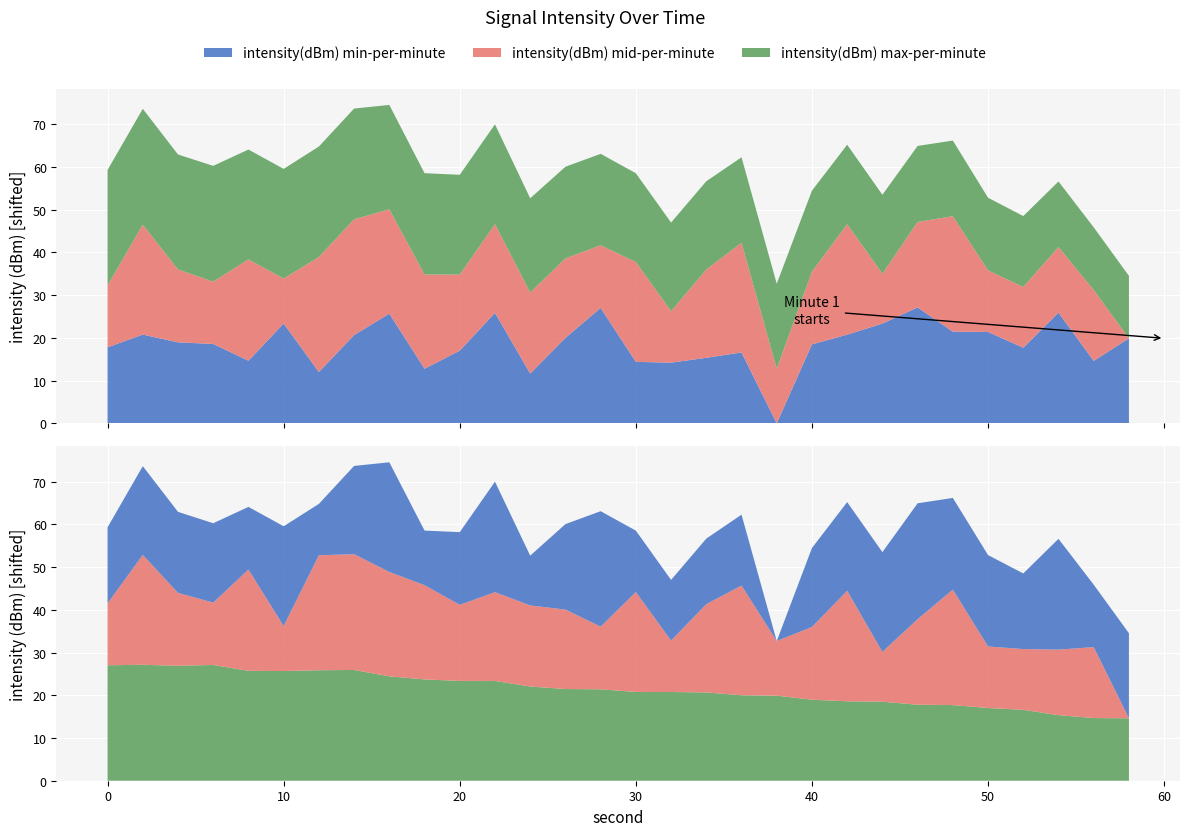

Reading left to right, extract all data points from this chart.

intensity(dBm) min-per-minute: 0=-134.3	2=-131.3	4=-133.1	6=-133.5	8=-137.4	10=-128.7	12=-140.1	14=-131.4	16=-126.4	18=-139.3	20=-135.1	22=-126.3	24=-140.5	26=-132.1	28=-125.1	30=-137.7	32=-137.9	34=-136.8	36=-135.5	38=-152.1	40=-133.6	42=-131.3	44=-128.8	46=-125.0	48=-130.6	50=-130.7	52=-134.4	54=-126.2	56=-137.5	58=-132.2
intensity(dBm) mid-per-minute: 0=-137.6	2=-126.4	4=-135.1	6=-137.5	8=-128.4	10=-141.6	12=-125.2	14=-125.0	16=-127.7	18=-130.1	20=-134.3	22=-131.3	24=-133.1	26=-133.5	28=-137.4	30=-128.7	32=-140.1	34=-131.4	36=-126.4	38=-139.3	40=-135.1	42=-126.3	44=-140.5	46=-132.1	48=-125.1	50=-137.7	52=-137.9	54=-136.8	56=-135.5	58=-152.1
intensity(dBm) max-per-minute: 0=-125.1	2=-125.0	4=-125.2	6=-125.0	8=-126.4	10=-126.4	12=-126.3	14=-126.2	16=-127.7	18=-128.4	20=-128.7	22=-128.8	24=-130.1	26=-130.6	28=-130.7	30=-131.3	32=-131.3	34=-131.4	36=-132.1	38=-132.2	40=-133.1	42=-133.5	44=-133.6	46=-134.3	48=-134.4	50=-135.1	52=-135.5	54=-136.8	56=-137.4	58=-137.5